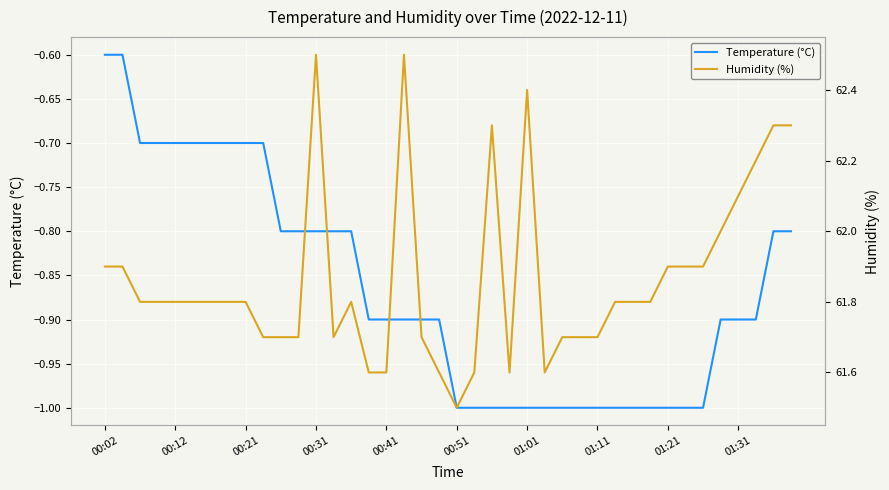

Reading right to left, extract all data points from this chart.

Temperature (°C): -0.8	-0.8	-0.9	-0.9	-0.9	-1.0	-1.0	-1.0	-1.0	-1.0	-1.0	-1.0	-1.0	-1.0	-1.0	-1.0	-1.0	-1.0	-1.0	-1.0	-0.9	-0.9	-0.9	-0.9	-0.9	-0.8	-0.8	-0.8	-0.8	-0.8	-0.7	-0.7	-0.7	-0.7	-0.7	-0.7	-0.7	-0.7	-0.6	-0.6
Humidity (%): 62.3	62.3	62.2	62.1	62.0	61.9	61.9	61.9	61.8	61.8	61.8	61.7	61.7	61.7	61.6	62.4	61.6	62.3	61.6	61.5	61.6	61.7	62.5	61.6	61.6	61.8	61.7	62.5	61.7	61.7	61.7	61.8	61.8	61.8	61.8	61.8	61.8	61.8	61.9	61.9